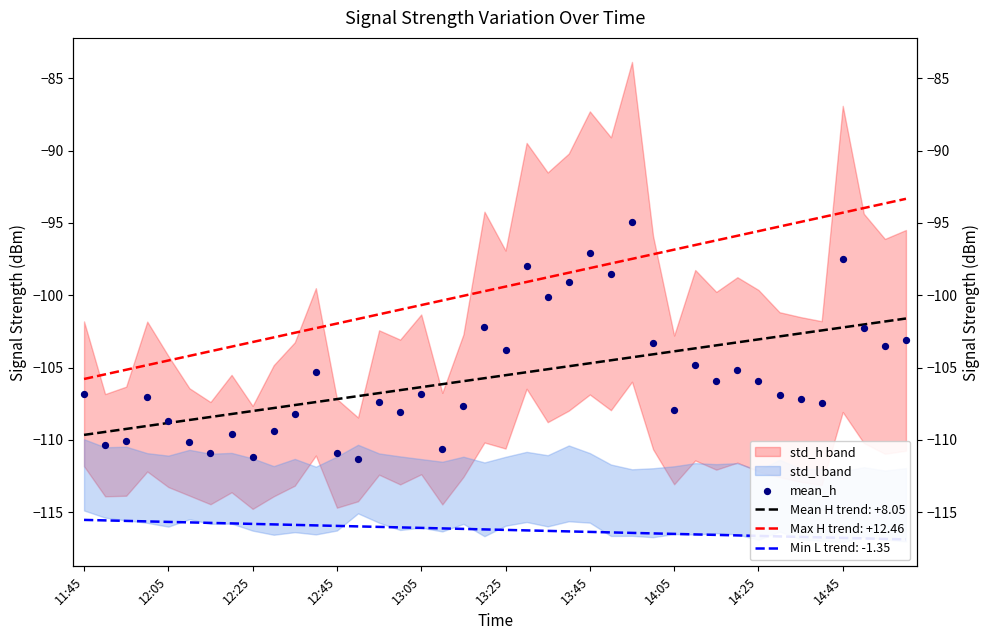

What is the change in value from 11:45 to 12:45?

-4.1